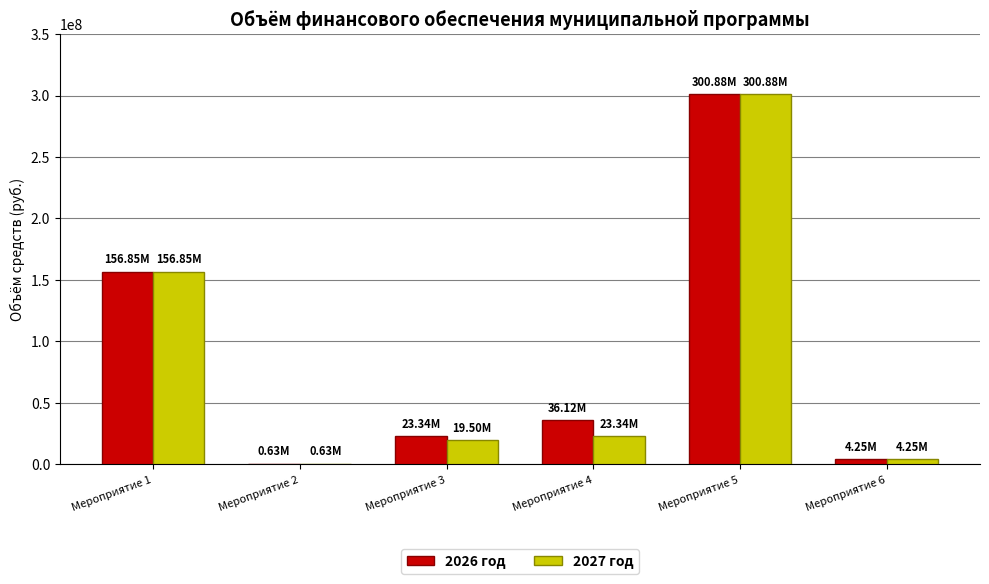

Is the value of 2026 год at Мероприятие 2 greater than the value of 2027 год at Мероприятие 1?

No